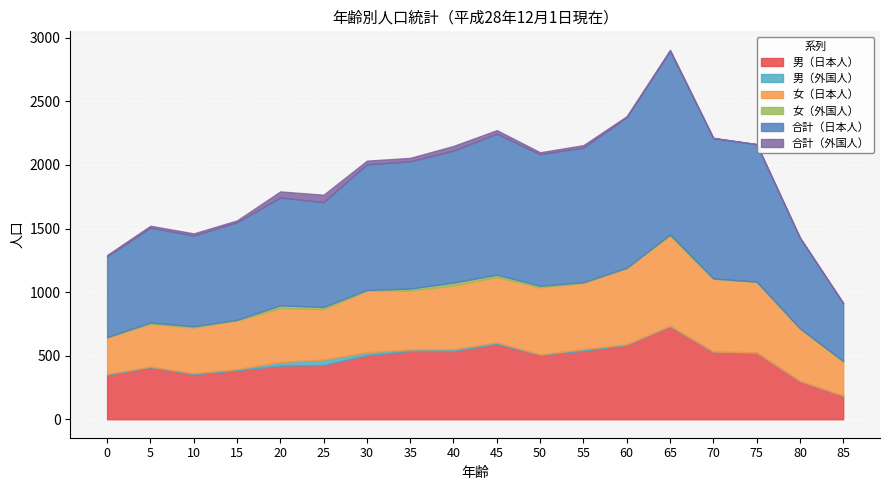

True or false: 合計（日本人） has a value of 747 at 5.

True